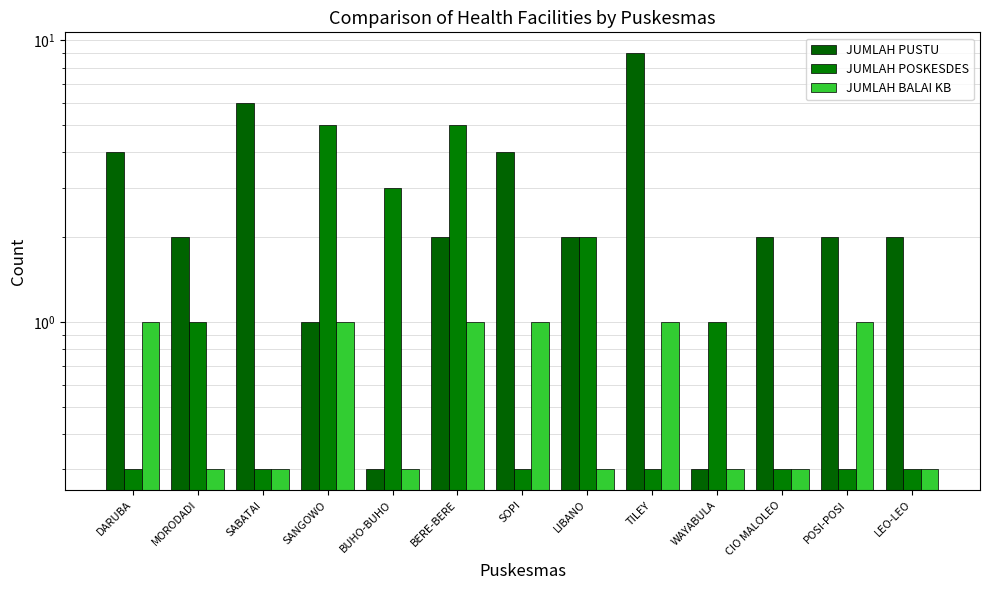

Between TILEY and DARUBA, which is larger?

TILEY